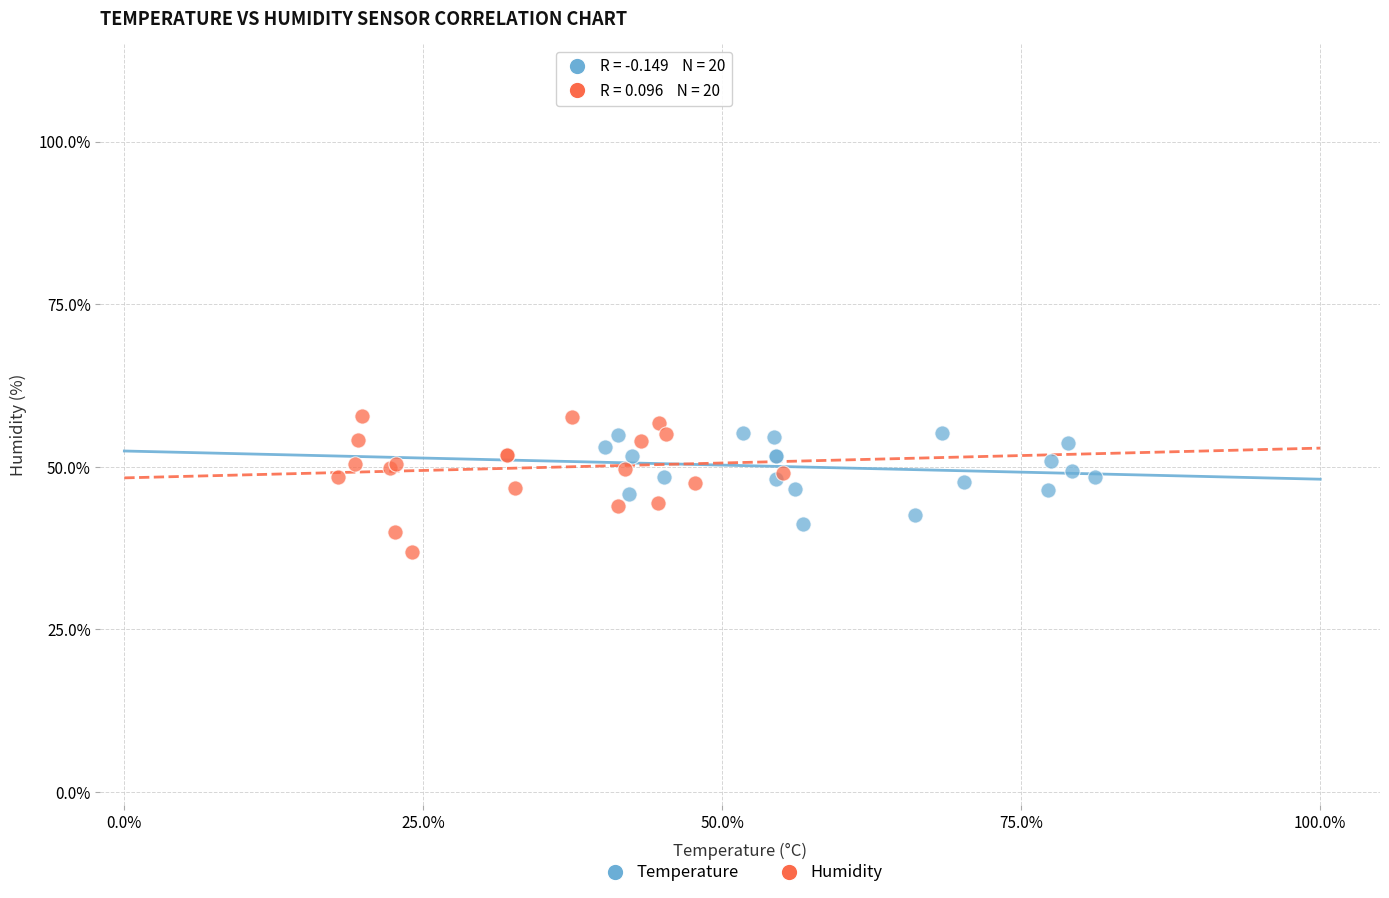

Which series has the largest Y range (max minus min)?

Humidity